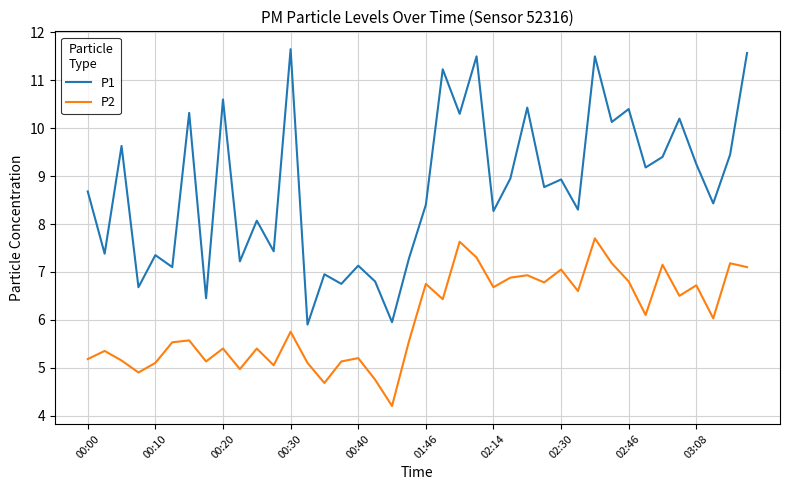

What is the highest value of the P2 series?

7.7